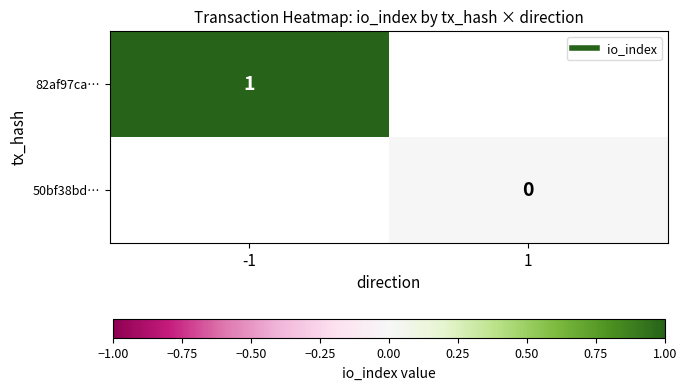

Rank the series by their maximum value, from highest to lowest.

82af97ca…, 50bf38bd…